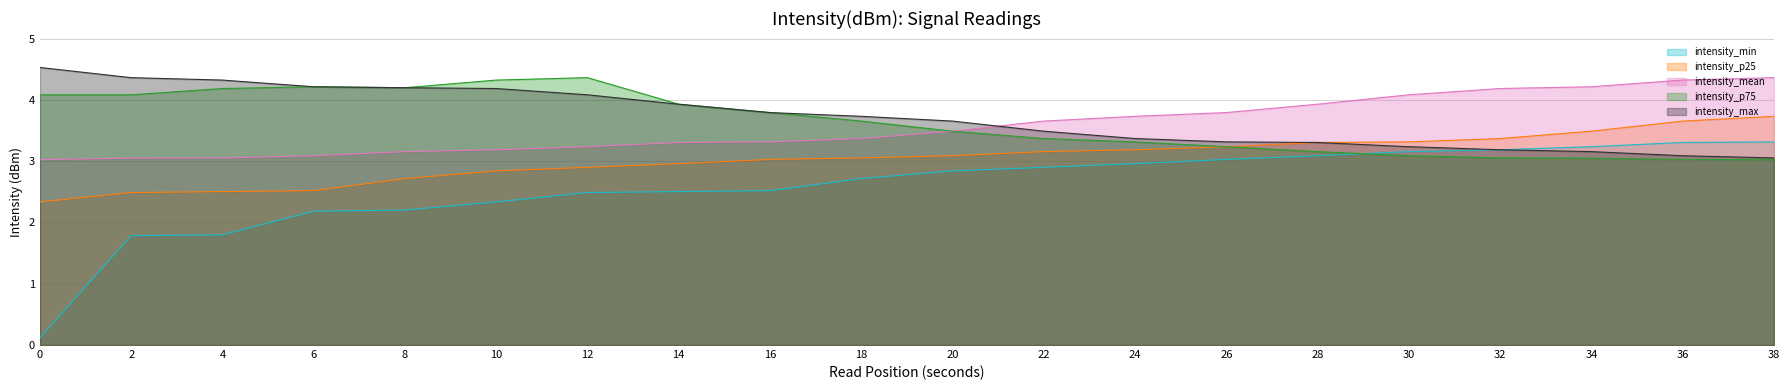

At how many categories does at least one series exceed 2?

20